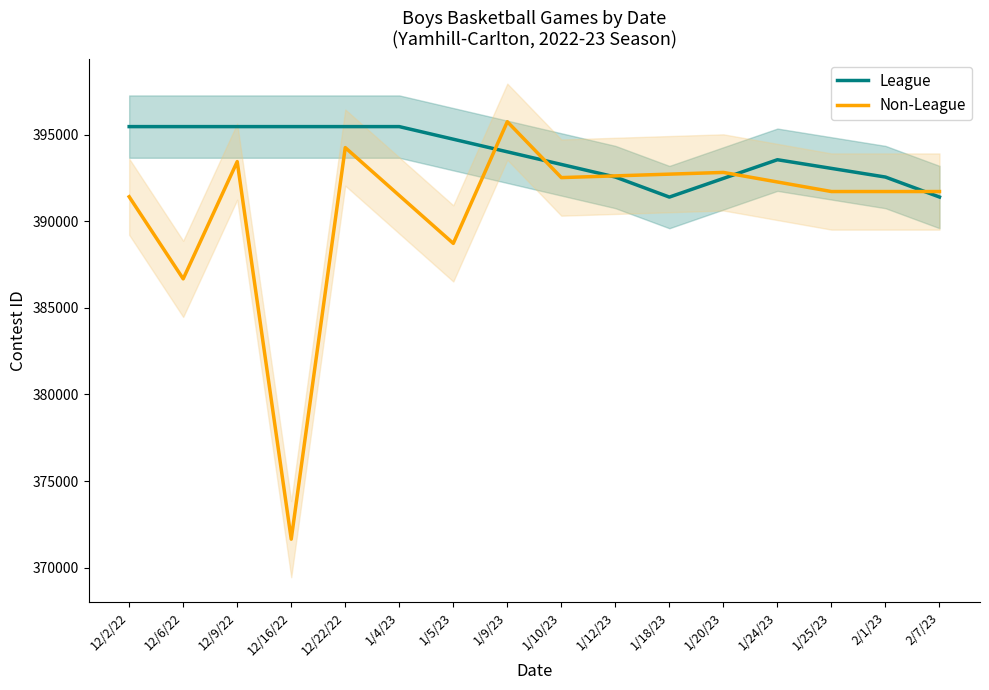

Is the value of Non-League at 12/6/22 greater than the value of League at 12/16/22?

No